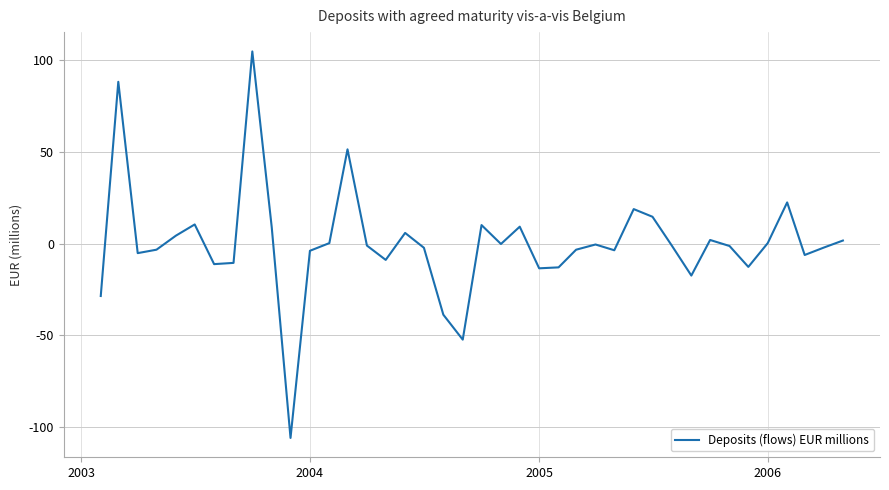

How many interior local peaks (higher than both neighbors) does the data have?

11